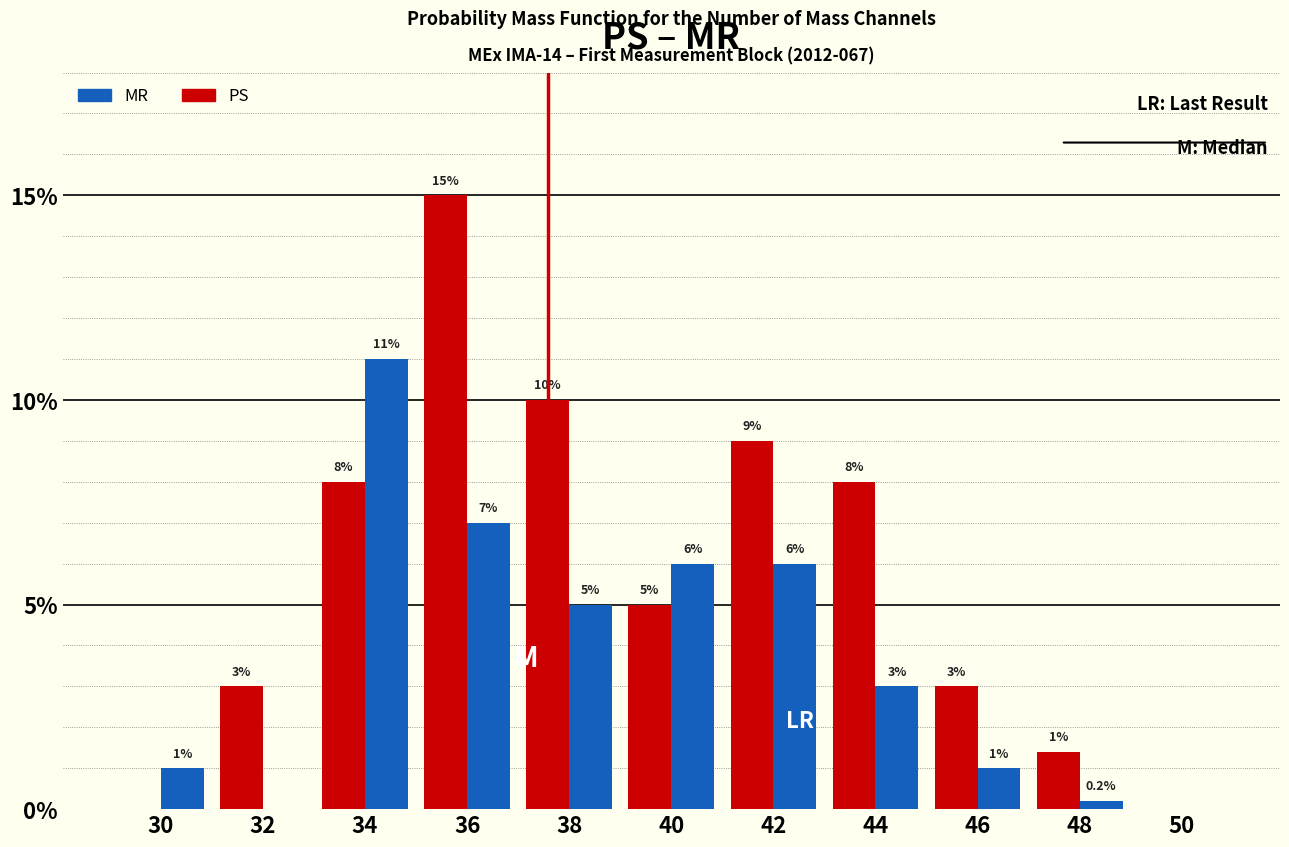

Are the bars horizontal?

No